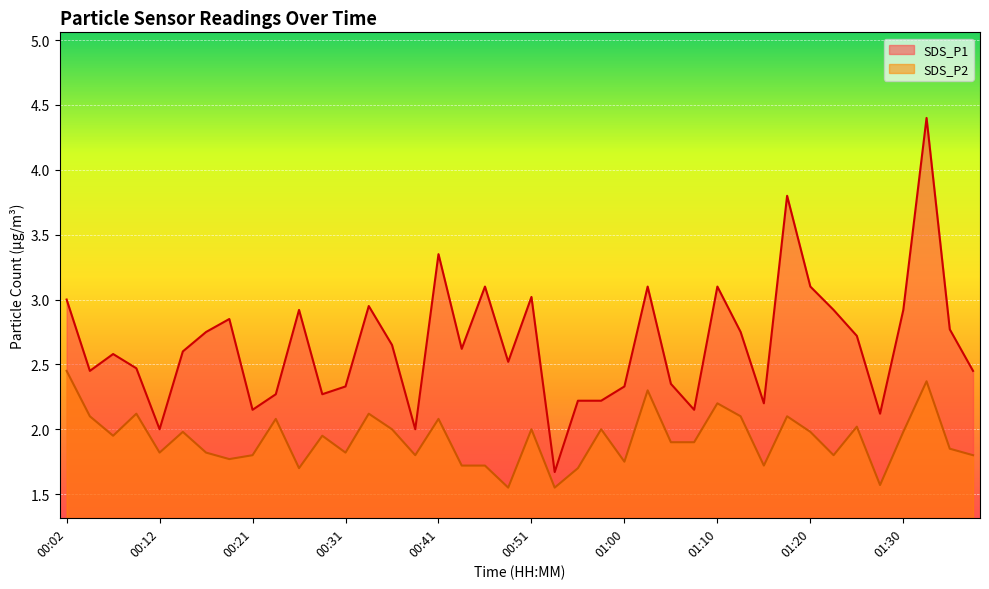

What position from the right is 01:22?

7